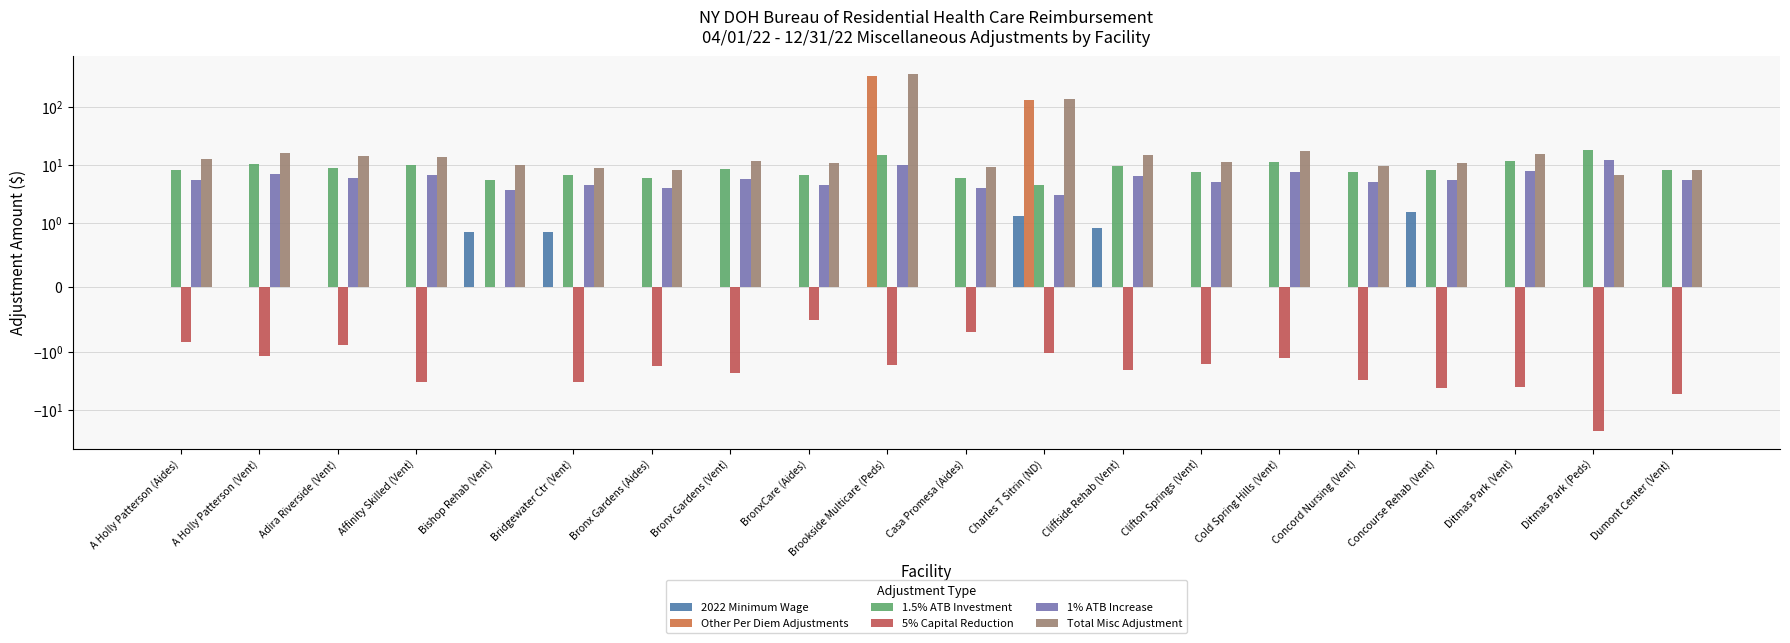

Reading left to right, list all the values displayed in this chart.

2022 Minimum Wage: A Holly Patterson (Aides)=0.0	A Holly Patterson (Vent)=0.0	Adira Riverside (Vent)=0.0	Affinity Skilled (Vent)=0.0	Bishop Rehab (Vent)=0.9	Bridgewater Ctr (Vent)=0.8	Bronx Gardens (Aides)=0.0	Bronx Gardens (Vent)=0.0	BronxCare (Aides)=0.0	Brookside Multicare (Peds)=0.0	Casa Promesa (Aides)=0.0	Charles T Sitrin (ND)=1.3	Cliffside Rehab (Vent)=0.9	Clifton Springs (Vent)=0.0	Cold Spring Hills (Vent)=0.0	Concord Nursing (Vent)=0.0	Concourse Rehab (Vent)=1.5	Ditmas Park (Vent)=0.0	Ditmas Park (Peds)=0.0	Dumont Center (Vent)=0.0
Other Per Diem Adjustments: A Holly Patterson (Aides)=0.0	A Holly Patterson (Vent)=0.0	Adira Riverside (Vent)=0.0	Affinity Skilled (Vent)=0.0	Bishop Rehab (Vent)=0.0	Bridgewater Ctr (Vent)=0.0	Bronx Gardens (Aides)=0.0	Bronx Gardens (Vent)=0.0	BronxCare (Aides)=0.0	Brookside Multicare (Peds)=339.6	Casa Promesa (Aides)=0.0	Charles T Sitrin (ND)=129.1	Cliffside Rehab (Vent)=0.0	Clifton Springs (Vent)=0.0	Cold Spring Hills (Vent)=0.0	Concord Nursing (Vent)=0.0	Concourse Rehab (Vent)=0.0	Ditmas Park (Vent)=0.0	Ditmas Park (Peds)=0.0	Dumont Center (Vent)=0.0
1.5% ATB Investment: A Holly Patterson (Aides)=8.1	A Holly Patterson (Vent)=10.1	Adira Riverside (Vent)=8.8	Affinity Skilled (Vent)=10.0	Bishop Rehab (Vent)=5.4	Bridgewater Ctr (Vent)=6.7	Bronx Gardens (Aides)=5.9	Bronx Gardens (Vent)=8.4	BronxCare (Aides)=6.6	Brookside Multicare (Peds)=14.6	Casa Promesa (Aides)=5.8	Charles T Sitrin (ND)=4.5	Cliffside Rehab (Vent)=9.4	Clifton Springs (Vent)=7.6	Cold Spring Hills (Vent)=11.1	Concord Nursing (Vent)=7.4	Concourse Rehab (Vent)=8.0	Ditmas Park (Vent)=11.4	Ditmas Park (Peds)=17.8	Dumont Center (Vent)=8.1
5% Capital Reduction: A Holly Patterson (Aides)=-0.8	A Holly Patterson (Vent)=-1.2	Adira Riverside (Vent)=-0.9	Affinity Skilled (Vent)=-3.3	Bishop Rehab (Vent)=0.0	Bridgewater Ctr (Vent)=-3.4	Bronx Gardens (Aides)=-1.8	Bronx Gardens (Vent)=-2.3	BronxCare (Aides)=-0.5	Brookside Multicare (Peds)=-1.7	Casa Promesa (Aides)=-0.7	Charles T Sitrin (ND)=-1.1	Cliffside Rehab (Vent)=-2.1	Clifton Springs (Vent)=-1.6	Cold Spring Hills (Vent)=-1.3	Concord Nursing (Vent)=-3.1	Concourse Rehab (Vent)=-4.2	Ditmas Park (Vent)=-4.0	Ditmas Park (Peds)=-23.2	Dumont Center (Vent)=-5.4
1% ATB Increase: A Holly Patterson (Aides)=5.5	A Holly Patterson (Vent)=6.8	Adira Riverside (Vent)=6.0	Affinity Skilled (Vent)=6.8	Bishop Rehab (Vent)=3.6	Bridgewater Ctr (Vent)=4.5	Bronx Gardens (Aides)=4.0	Bronx Gardens (Vent)=5.7	BronxCare (Aides)=4.5	Brookside Multicare (Peds)=9.9	Casa Promesa (Aides)=3.9	Charles T Sitrin (ND)=3.0	Cliffside Rehab (Vent)=6.3	Clifton Springs (Vent)=5.1	Cold Spring Hills (Vent)=7.5	Concord Nursing (Vent)=5.0	Concourse Rehab (Vent)=5.4	Ditmas Park (Vent)=7.7	Ditmas Park (Peds)=12.1	Dumont Center (Vent)=5.5
Total Misc Adjustment: A Holly Patterson (Aides)=12.7	A Holly Patterson (Vent)=15.8	Adira Riverside (Vent)=13.9	Affinity Skilled (Vent)=13.4	Bishop Rehab (Vent)=9.8	Bridgewater Ctr (Vent)=8.7	Bronx Gardens (Aides)=8.2	Bronx Gardens (Vent)=11.8	BronxCare (Aides)=10.6	Brookside Multicare (Peds)=362.4	Casa Promesa (Aides)=9.1	Charles T Sitrin (ND)=136.9	Cliffside Rehab (Vent)=14.5	Clifton Springs (Vent)=11.1	Cold Spring Hills (Vent)=17.3	Concord Nursing (Vent)=9.3	Concourse Rehab (Vent)=10.7	Ditmas Park (Vent)=15.1	Ditmas Park (Peds)=6.7	Dumont Center (Vent)=8.1